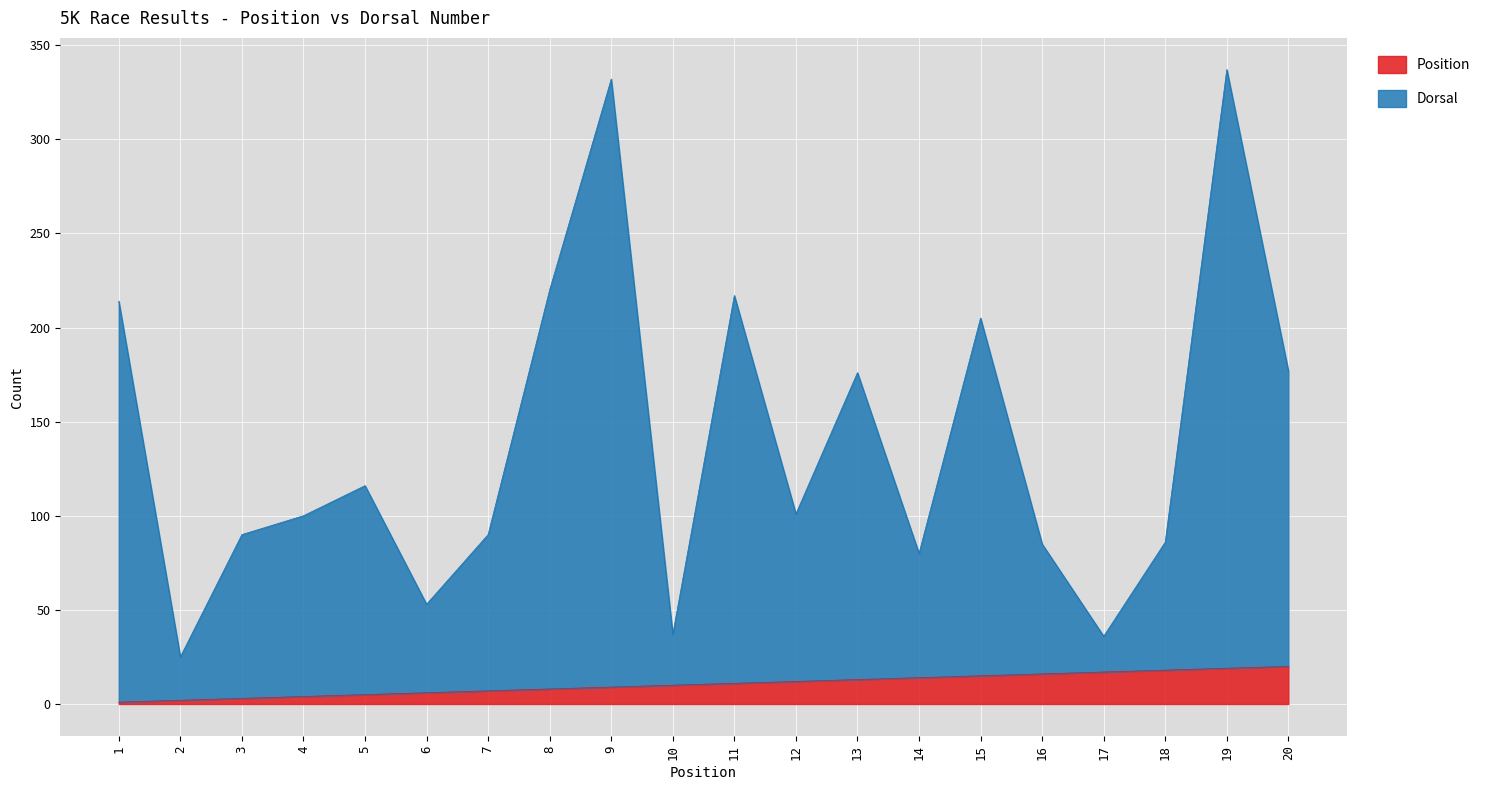

What is the average value of the Dorsal series?

139